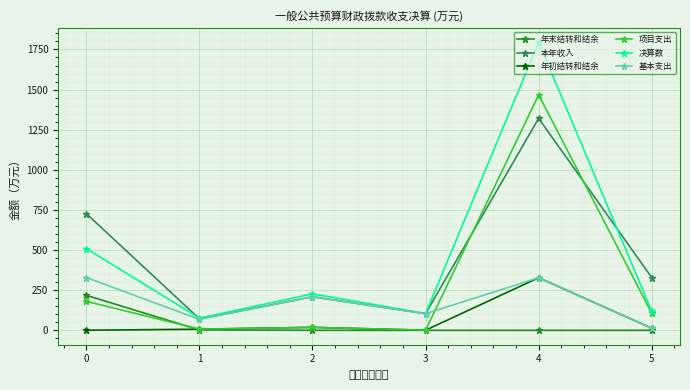

How many distinct data groups are displayed?

6